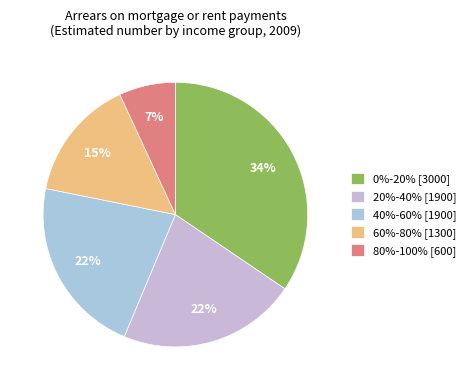

Combined, do 20%-40% and 40%-60% account for over 50%?

No